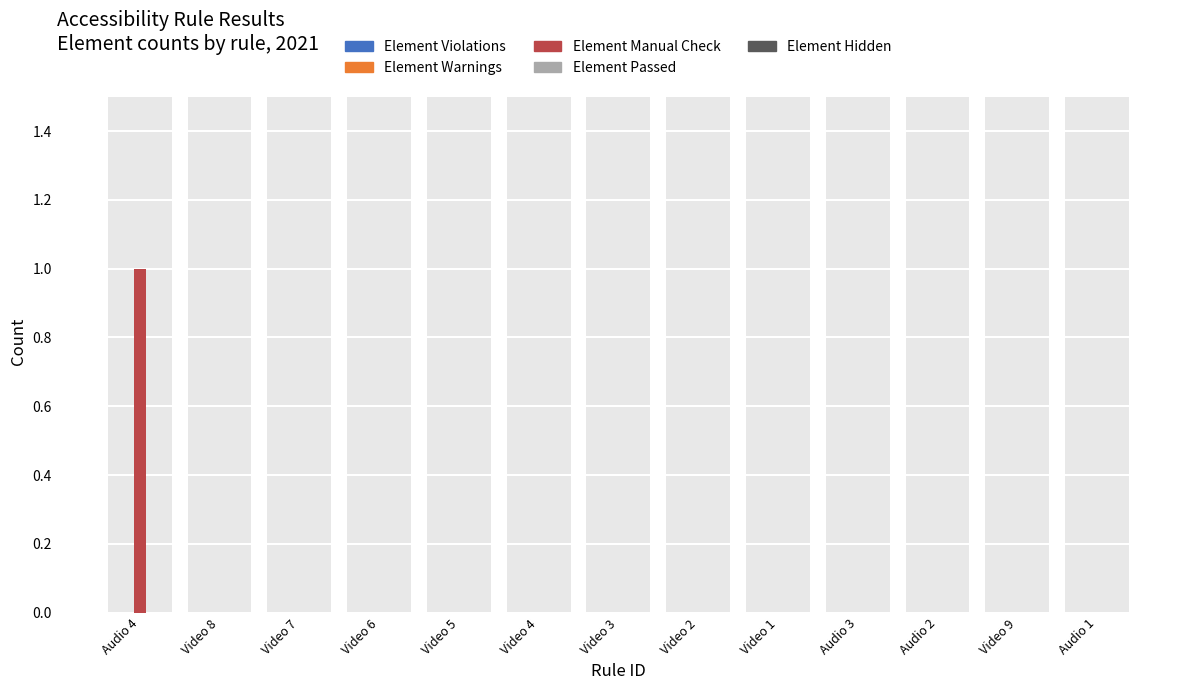

What is the label of the 5th bar from the left?

Video 5